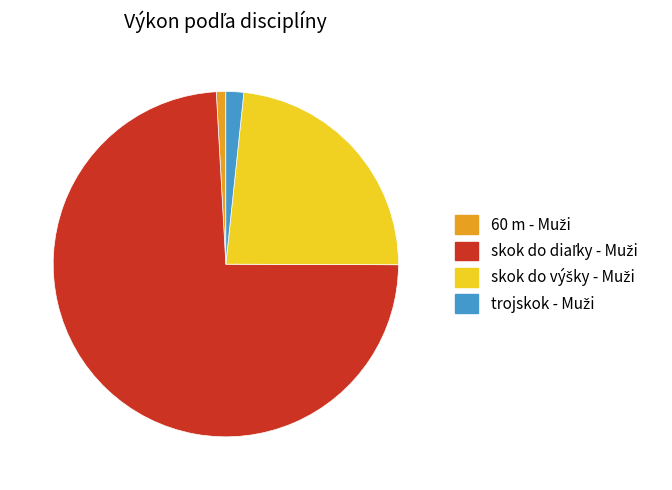

Does any single category account for the majority?

Yes